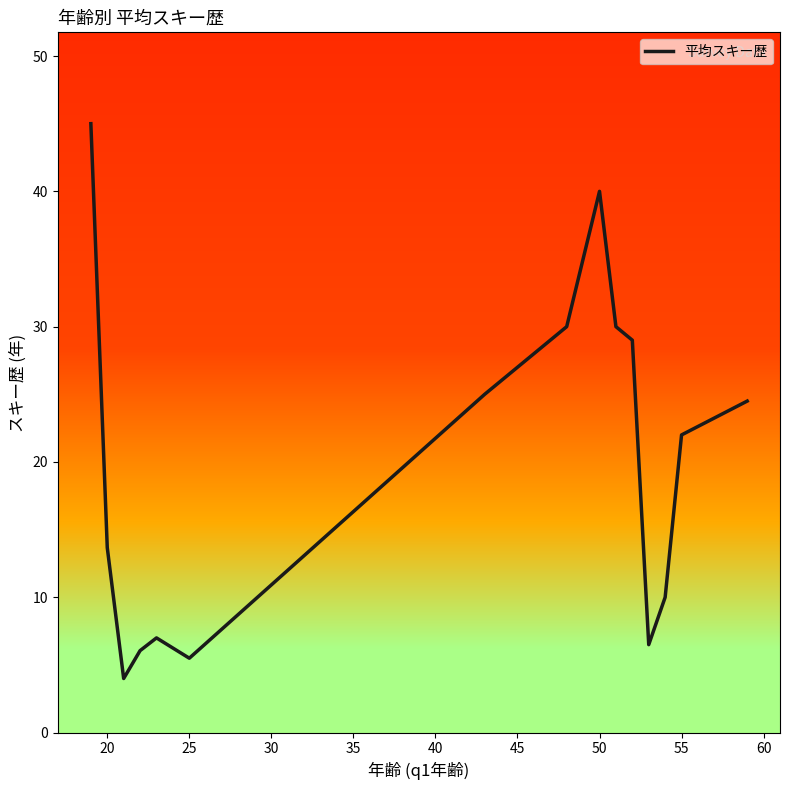

What is the difference between the maximum and minimum values?

41.0